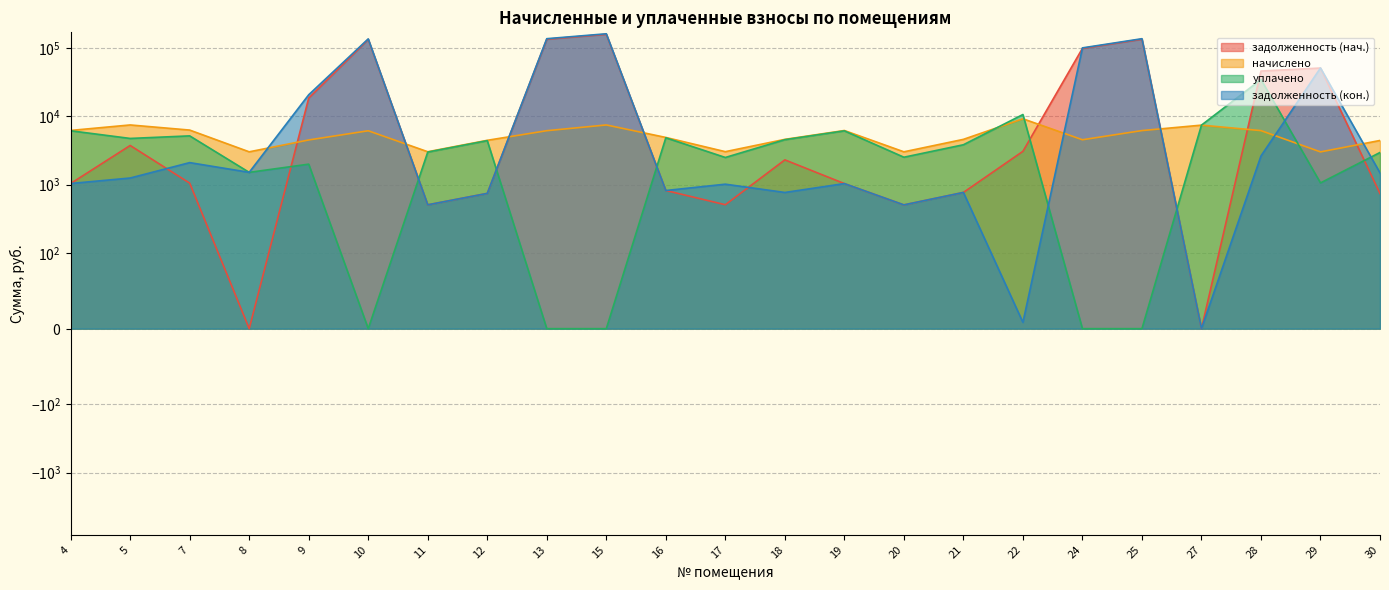

The задолженность (кон.) series shows 745.4 at 12. True or false?

True